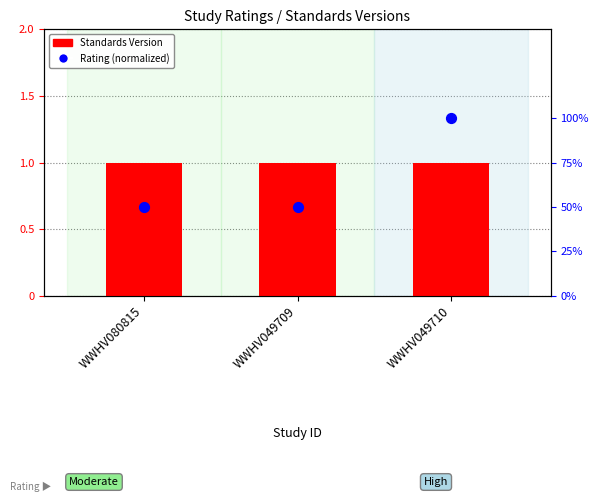

Which series has the largest total across all categories?

Standards Version